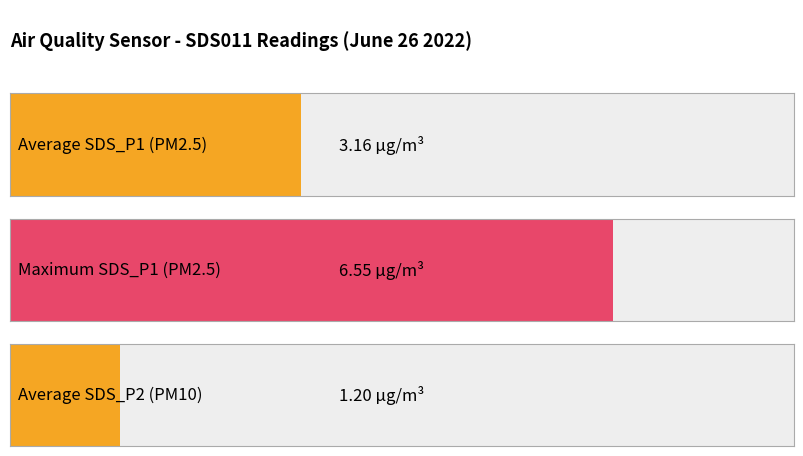

Is it true that SDS_P2 equals 1.2 at 00:44?

True